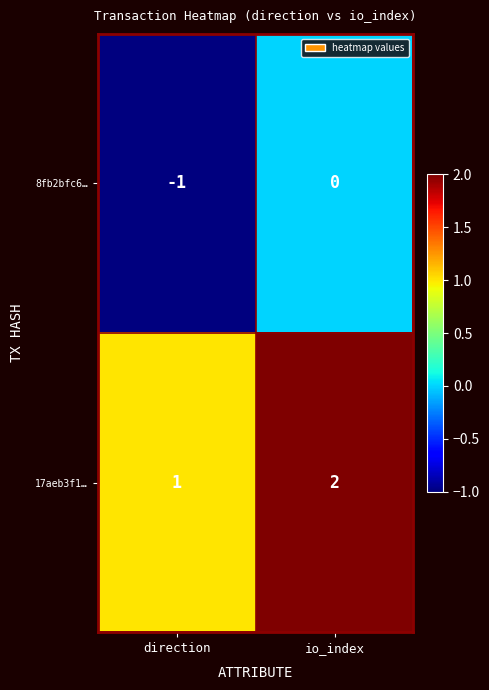

Where is 8fb2bfc6… nearest to the value 0?

io_index